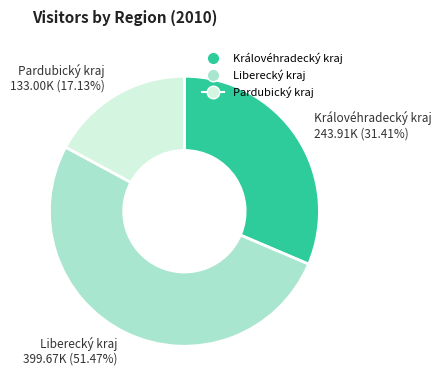

Combined, do Liberecký kraj and Pardubický kraj account for over 50%?

Yes